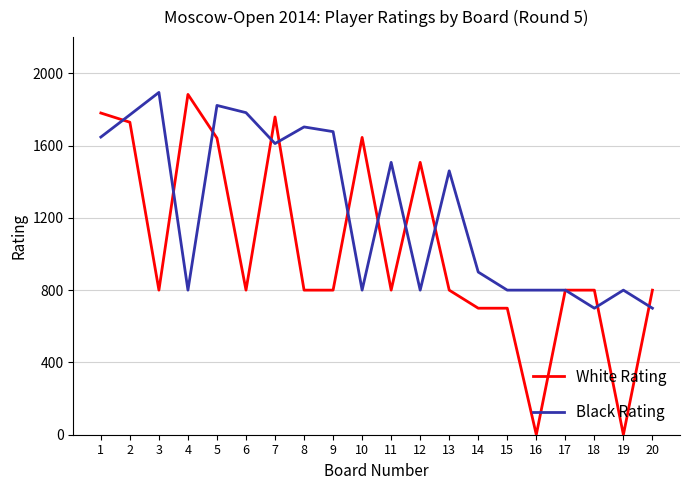

What is the maximum value shown in the chart?

1894